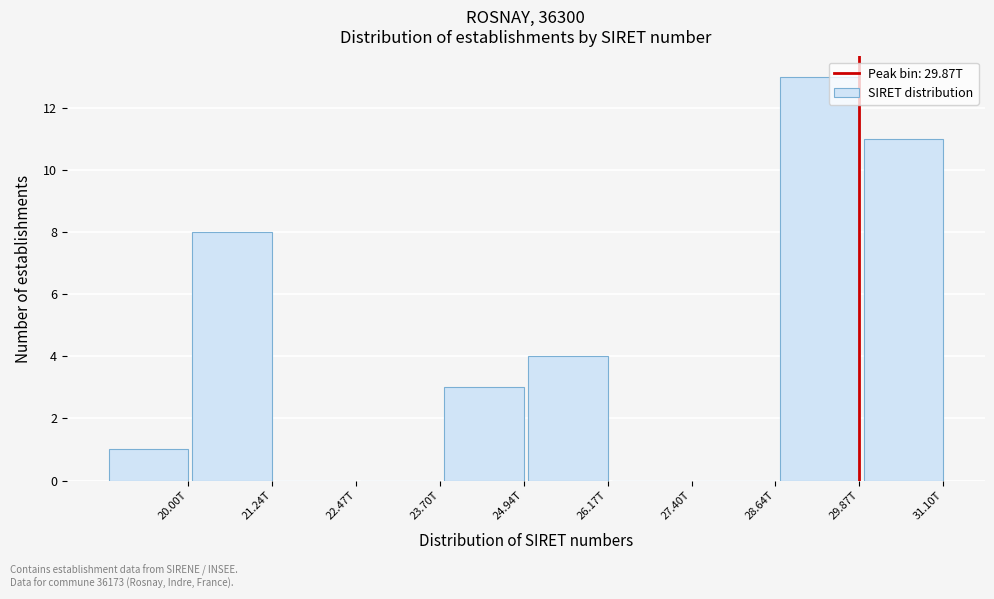

Reading left to right, list all the values displayed in this chart.

20.00T=1	21.24T=8	22.47T=0	23.70T=0	24.94T=3	26.17T=4	27.40T=0	28.64T=0	29.87T=13	31.10T=11